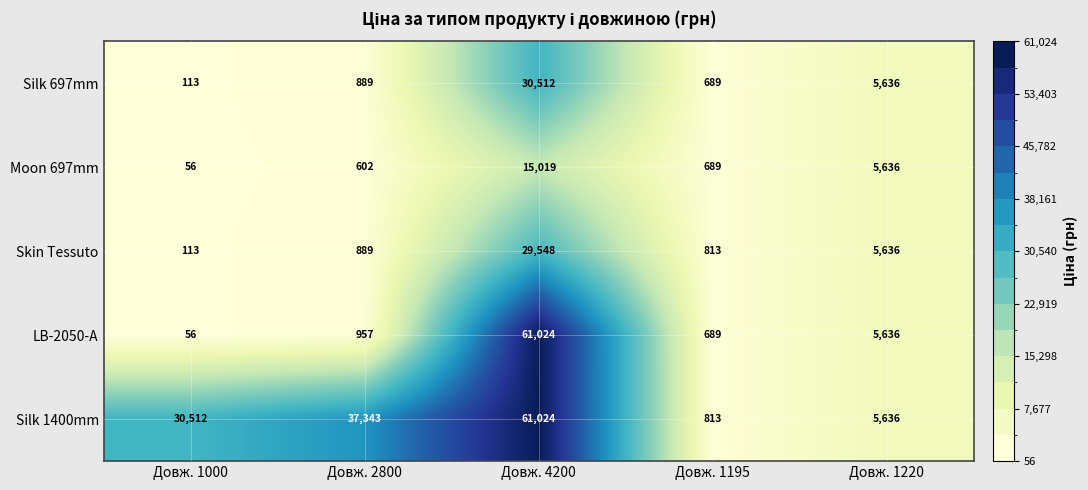

At how many categories does at least one series exceed 46421?

1